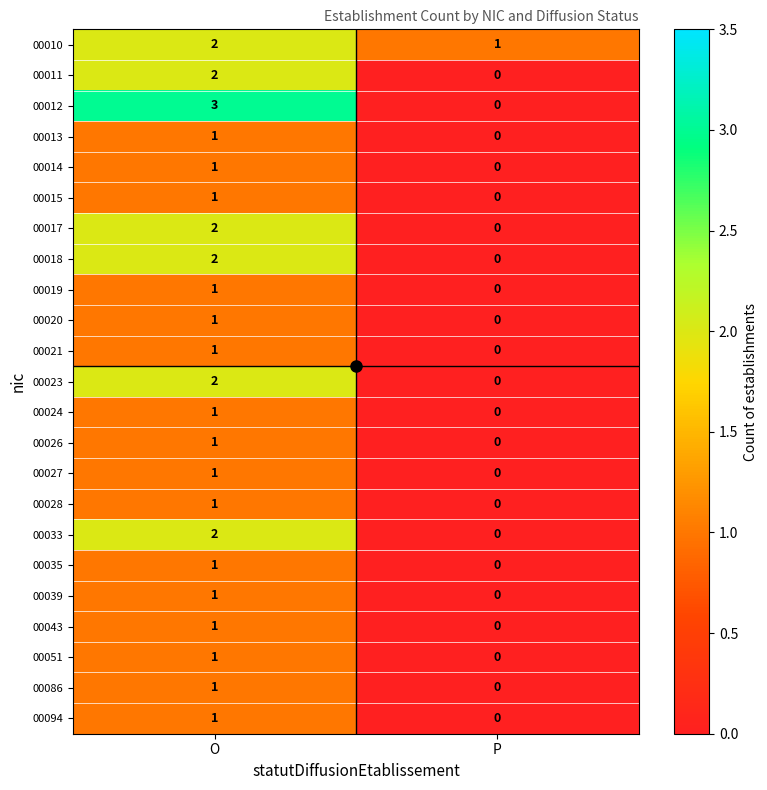

Which series has the largest range (max minus min)?

00012